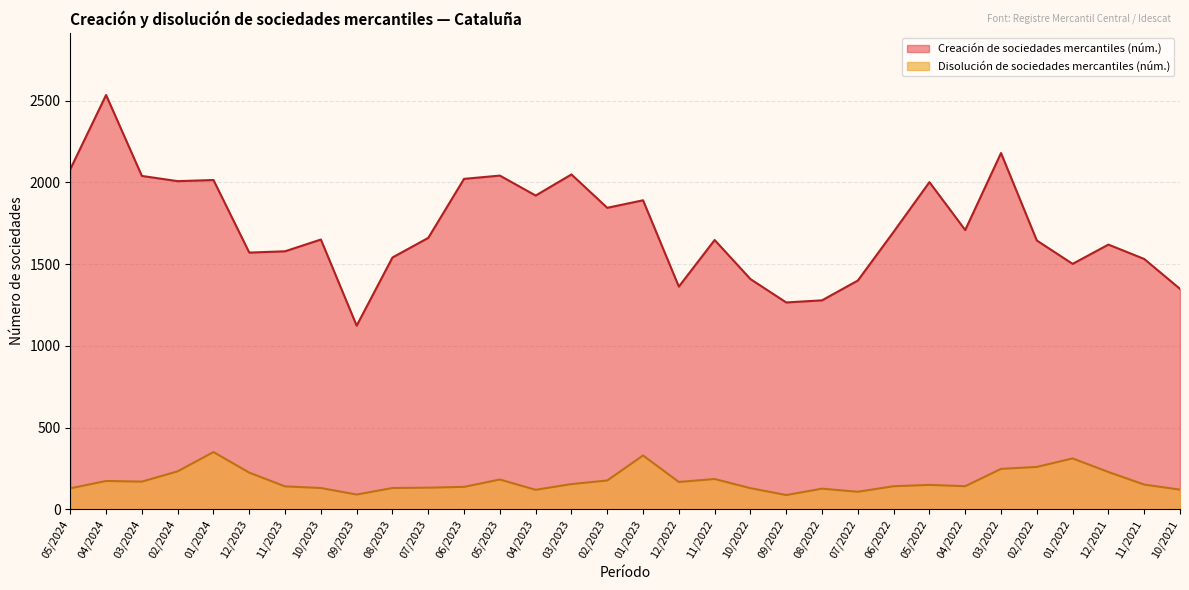

Reading right to left, transcribe all the data shown in this chart.

Creación de sociedades mercantiles (núm.): 1349	1532	1620	1502	1645	2180	1709	2002	1698	1400	1279	1266	1409	1648	1363	1891	1845	2049	1920	2042	2022	1661	1541	1124	1651	1579	1571	2015	2008	2040	2535	2081
Disolución de sociedades mercantiles (núm.): 121	152	229	312	260	248	142	150	142	108	127	88	130	186	168	330	177	155	120	183	138	133	131	91	131	141	225	351	233	170	174	129